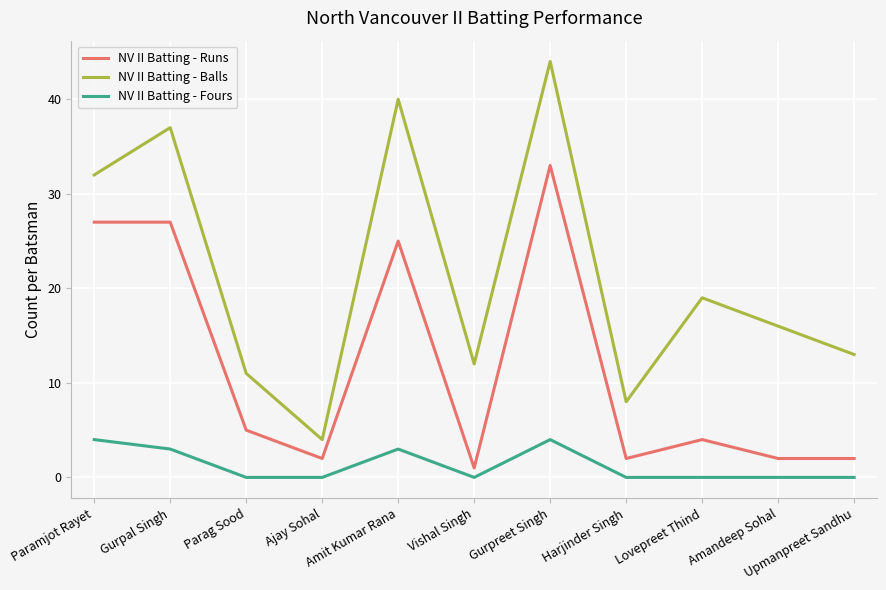

What is the maximum value shown in the chart?

44